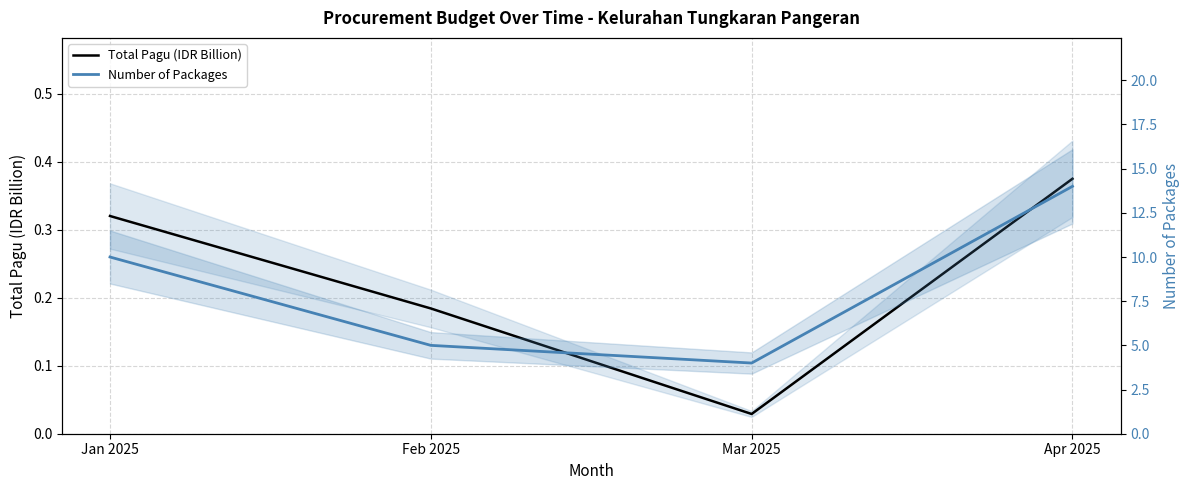

What is the difference between the highest and lowest values at Jan 2025?

9.7